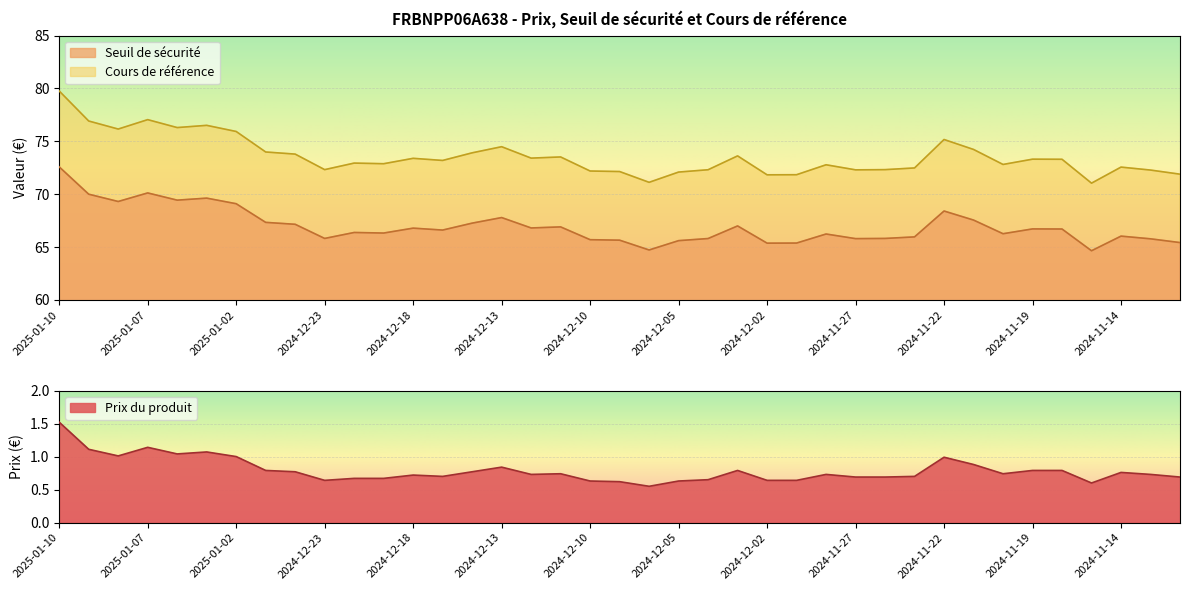

At how many categories does at least one series exceed 2?

39